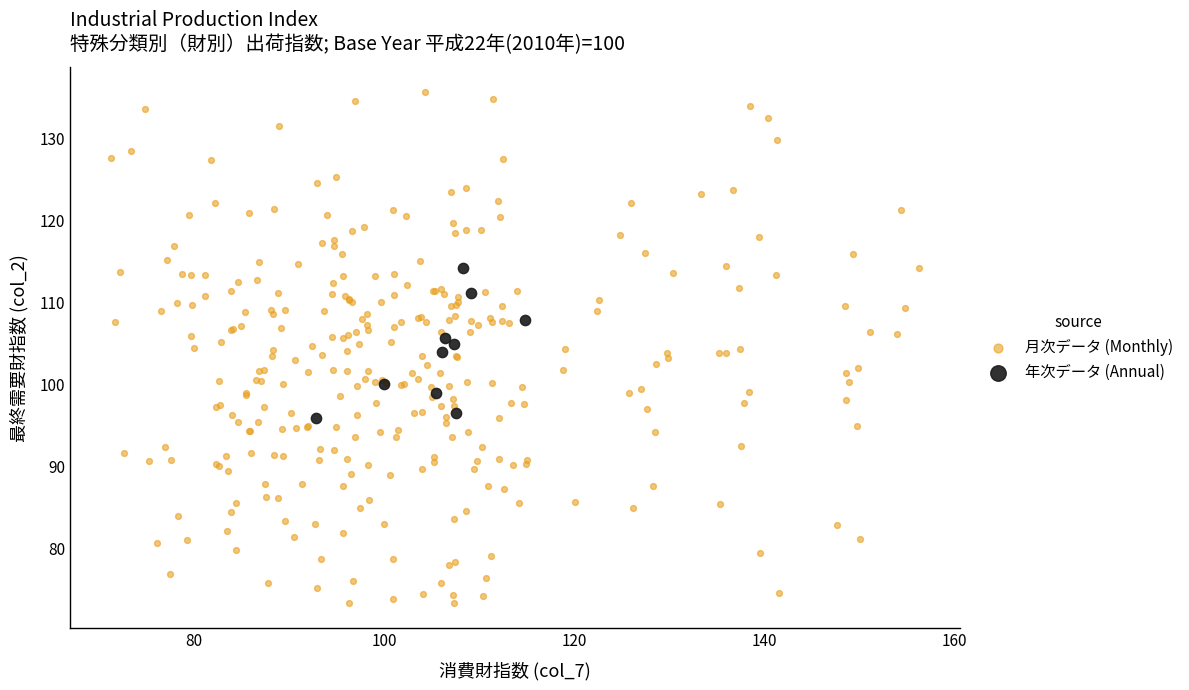

Which series contains the highest Y value?

月次データ (Monthly)